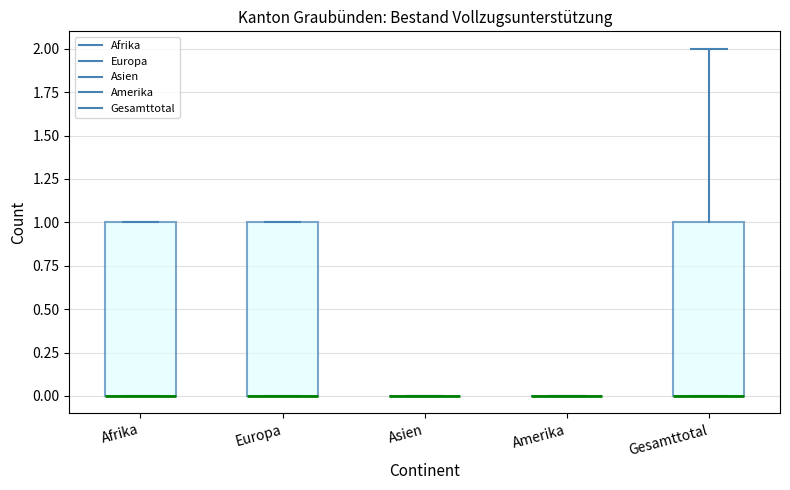

Where is the lower edge of the box for Afrika on the y-axis? The values are not printed on the chart, so give them approximately, as read against the axis.

0